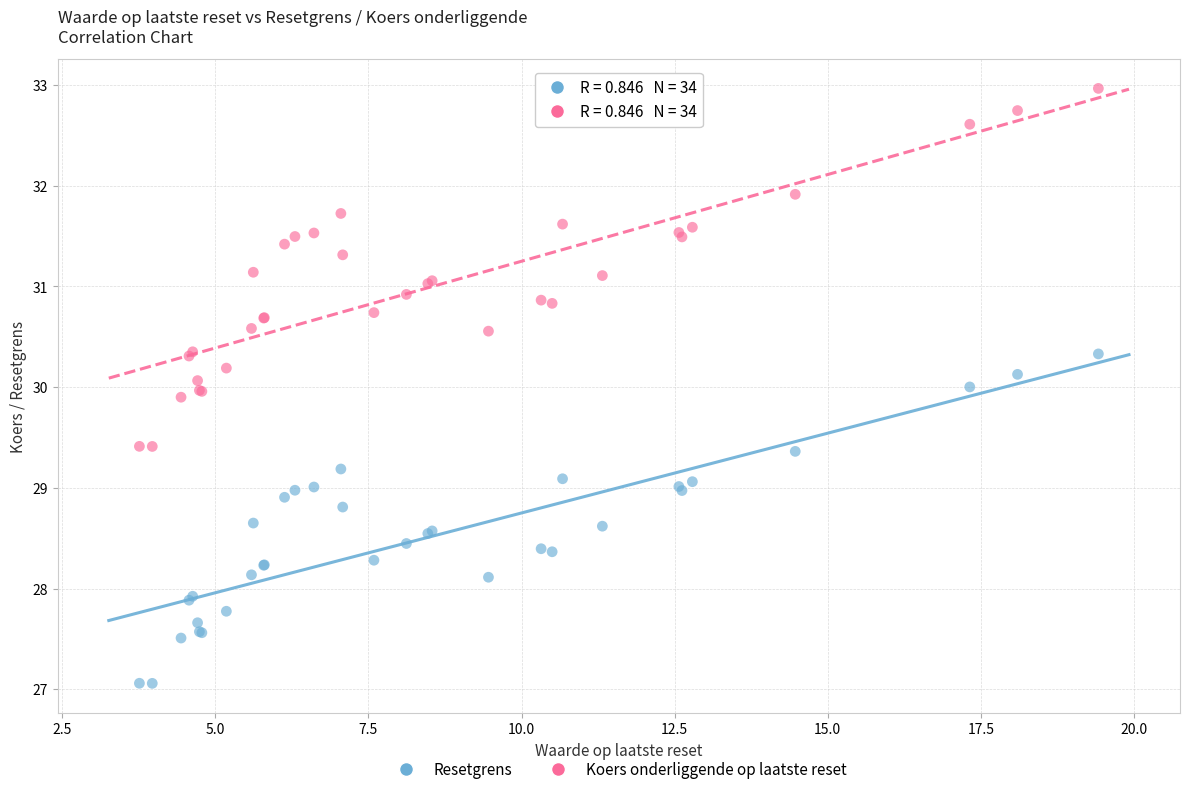

What are all the series names shown in the legend?

Resetgrens, Koers onderliggende op laatste reset